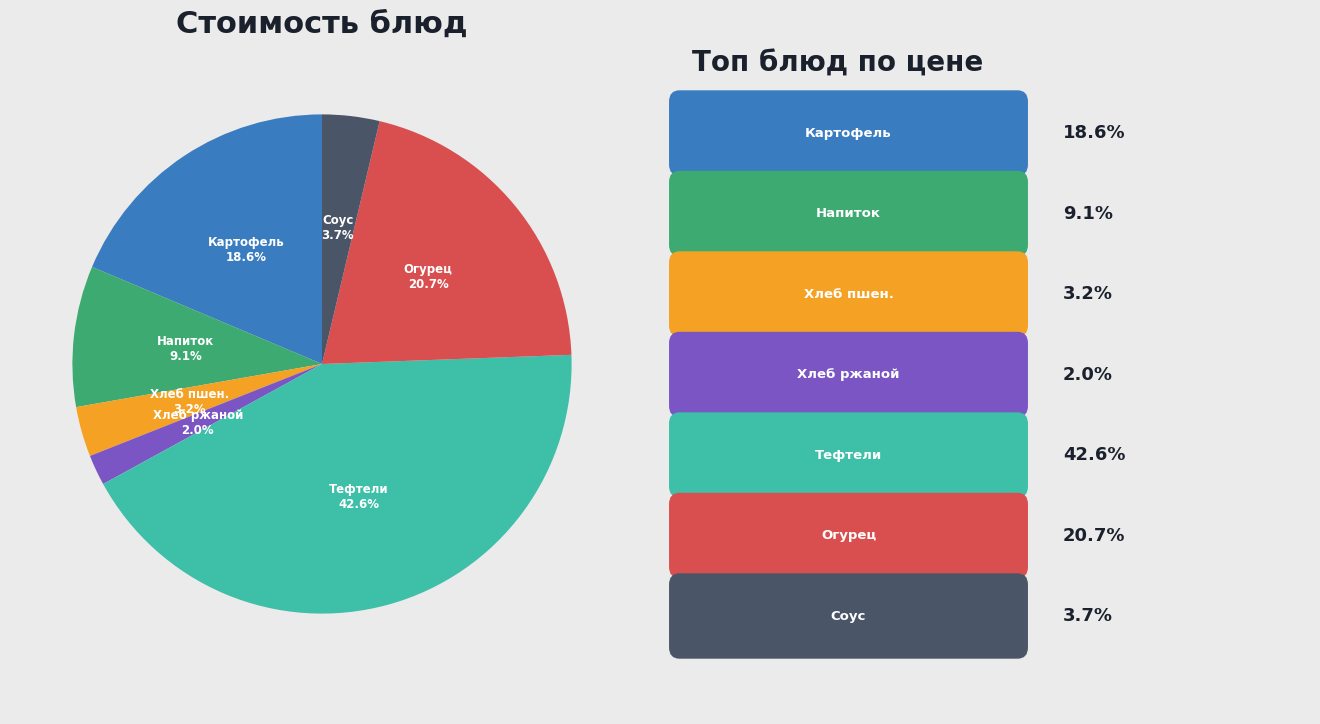

Is there a majority slice in this chart?

No